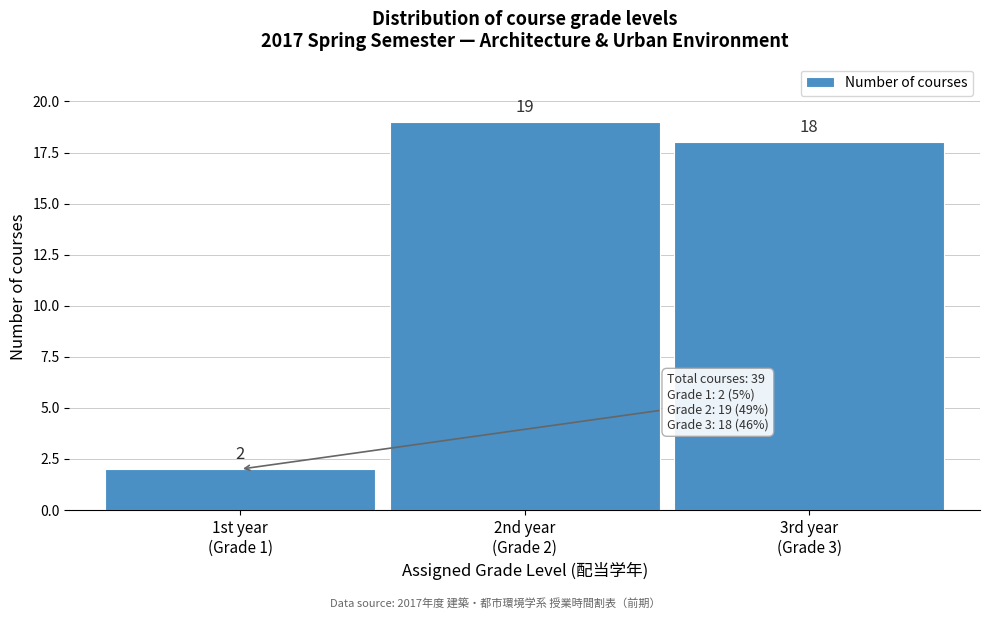

Reading left to right, what are all the values shown in this chart?

2	19	18